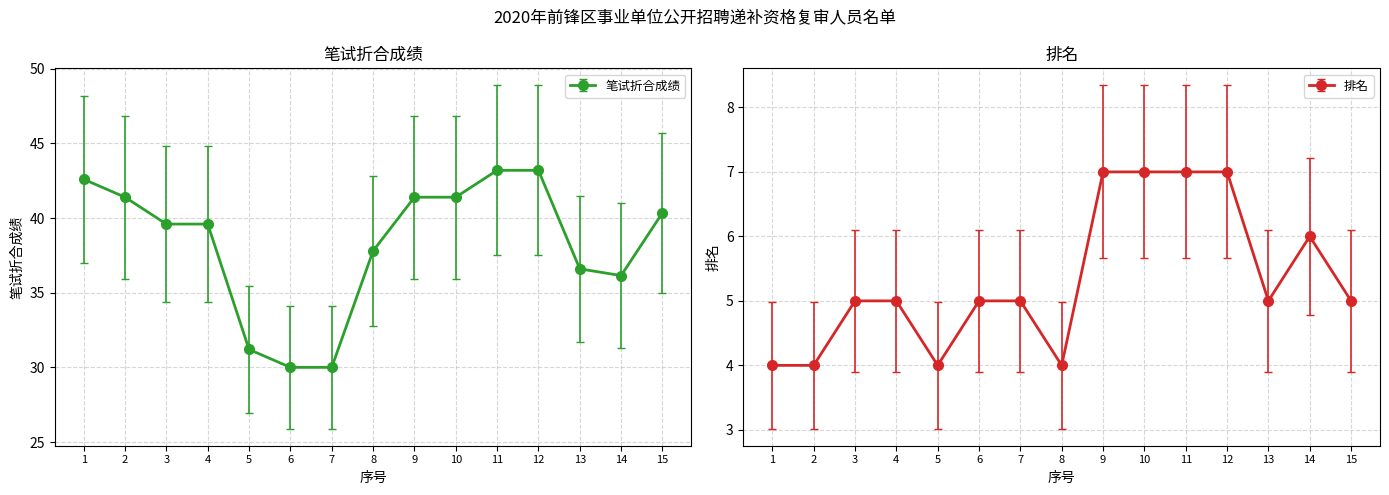

List the series in order of their overall mean, highest first.

笔试折合成绩, 排名